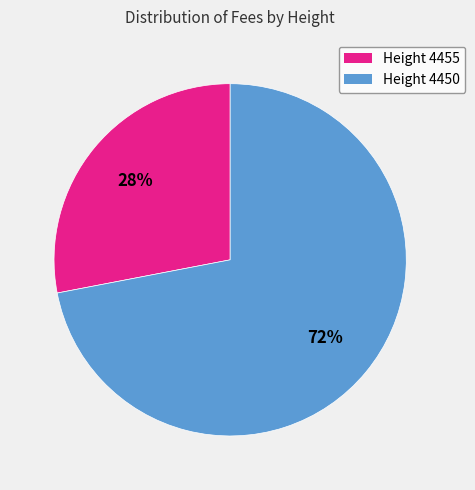

To the nearest percent, what is the difference between the largest and smallest slice percentages?

44%